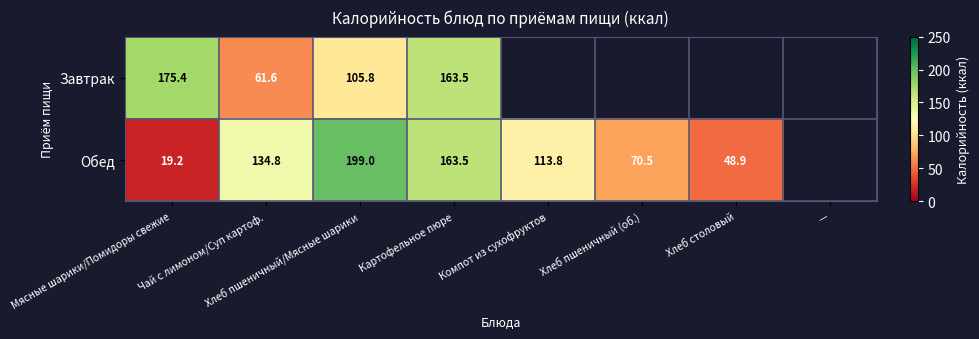

Is the value of Завтрак at Чай с лимоном/Суп картоф. greater than the value of Обед at Хлеб пшеничный (об.)?

No